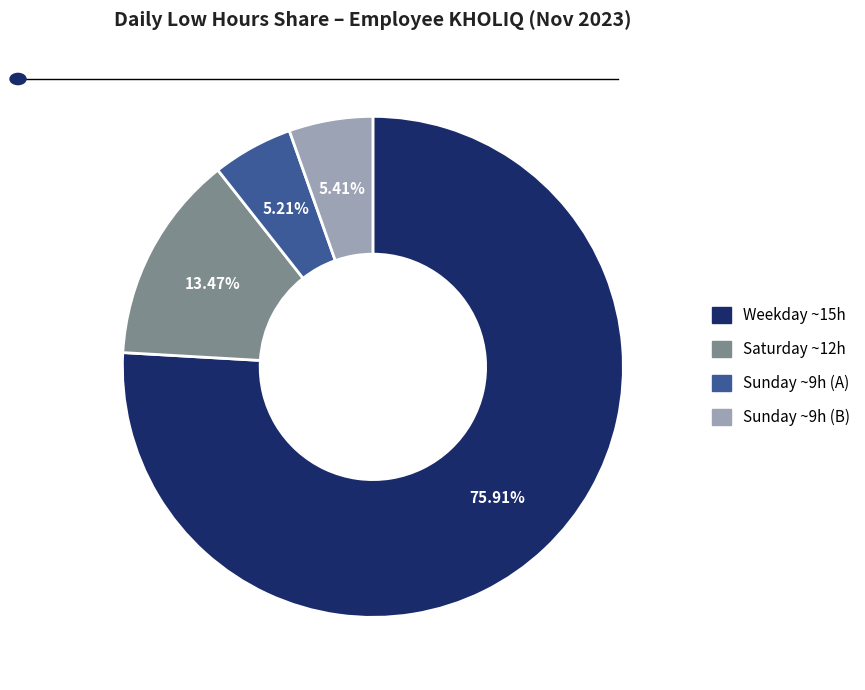

Combined, do Sunday ~9h (B) and Weekday ~15h account for over 50%?

Yes